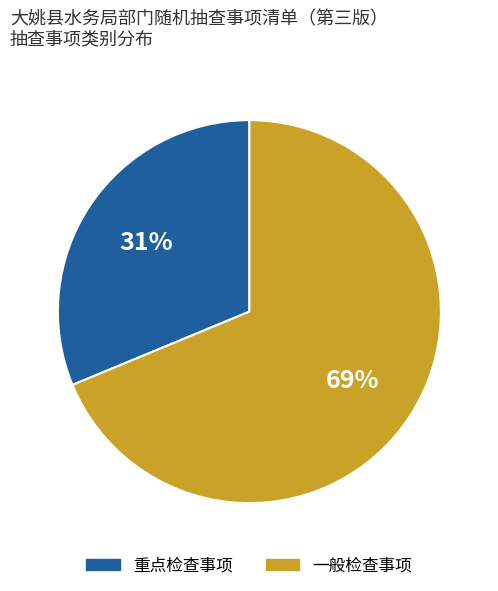

Which has a higher value, 重点检查事项 or 一般检查事项?

一般检查事项